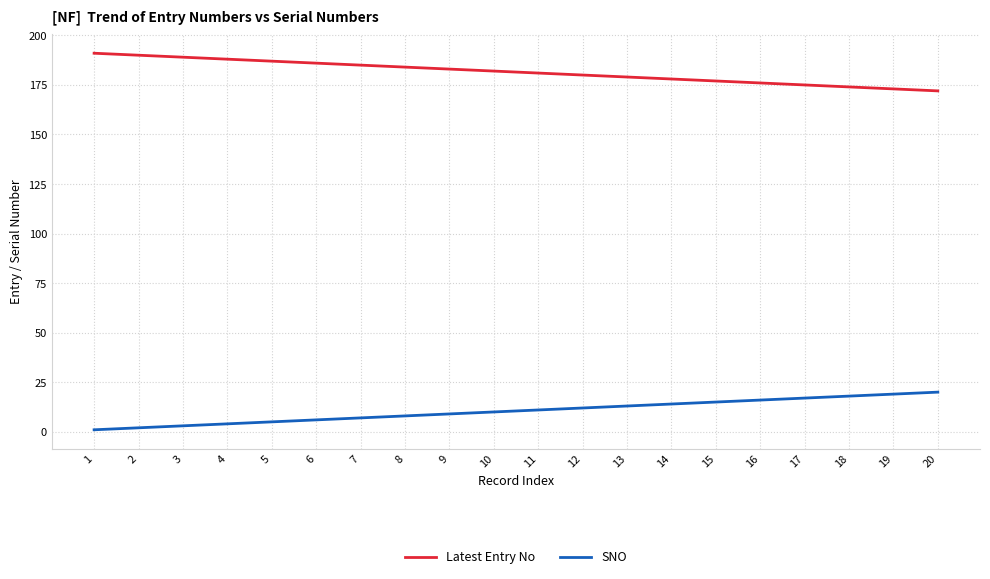

What is the greatest value displayed?

191